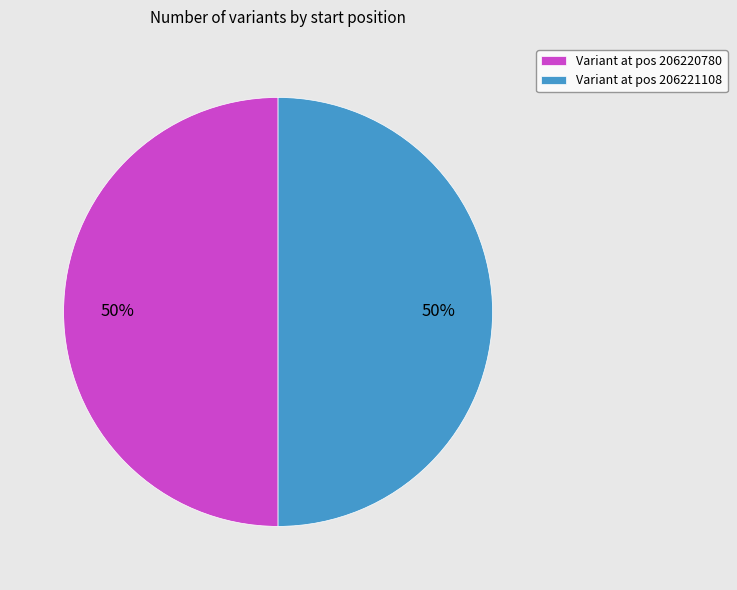

Approximately how many times larger is the value at Variant at pos 206220780 compared to Variant at pos 206221108?

1.0